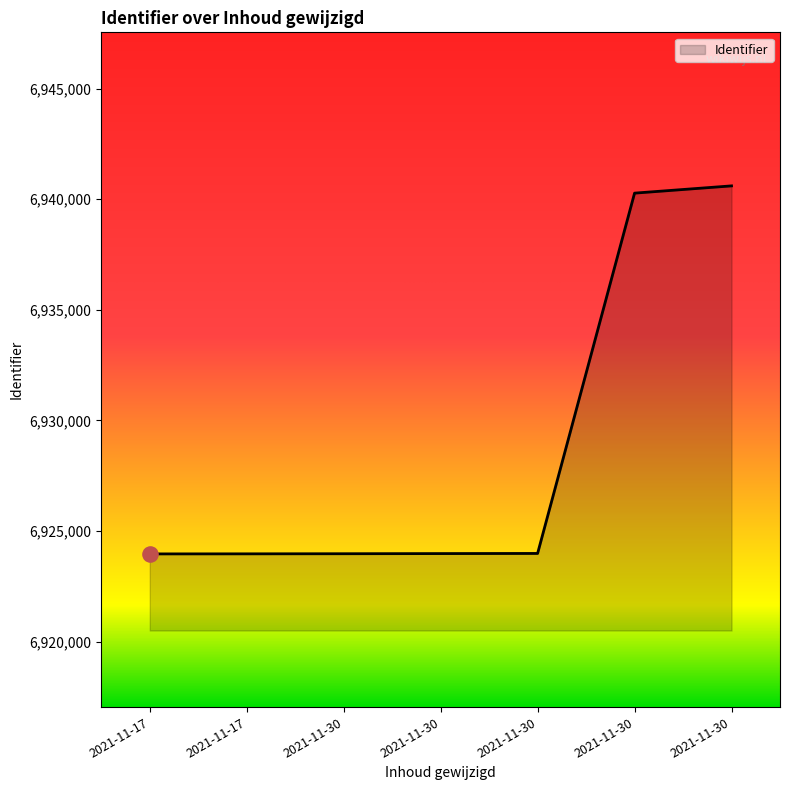

What is the change in value from 2021-11-30 to 2021-11-30?

+16293